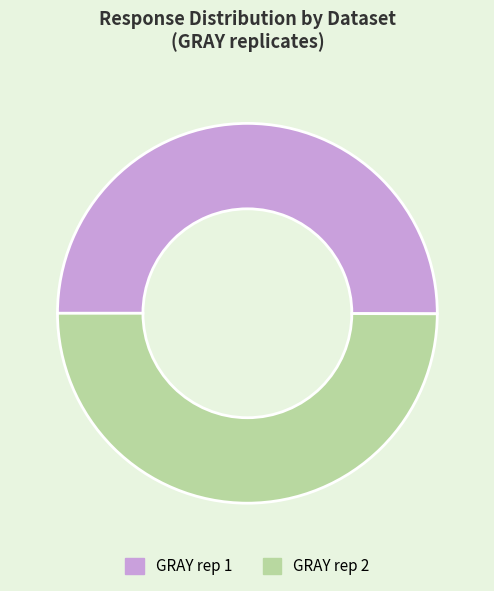

Approximately how many times larger is the value at GRAY rep 2 compared to GRAY rep 1?

1.0